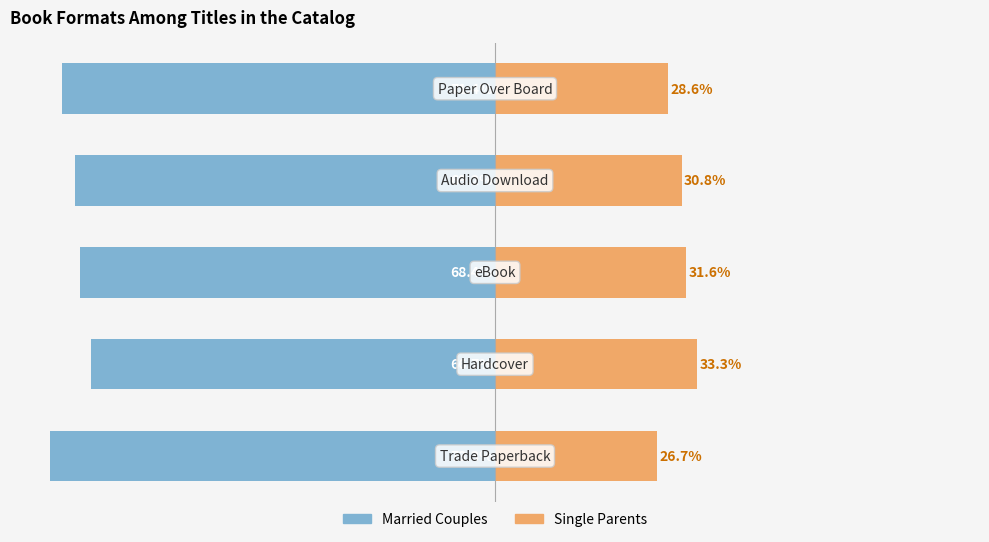

How many values in the Married Couples series exceed -69?

2